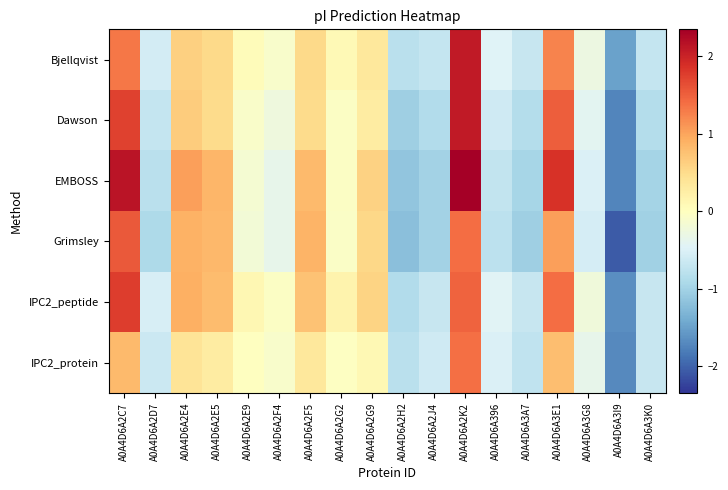

List the series in order of their peak value, lowest first.

IPC2_protein, Grimsley, IPC2_peptide, Bjellqvist, Dawson, EMBOSS